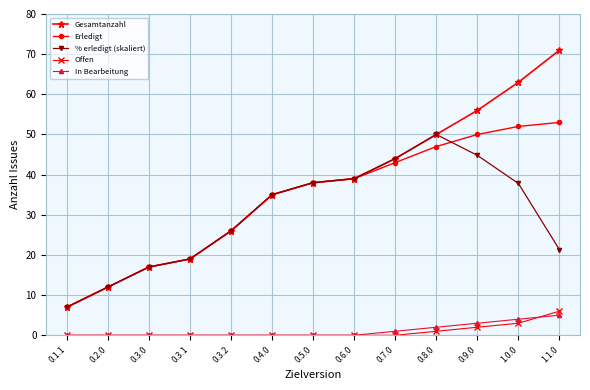

How many lines are shown in the chart?

5